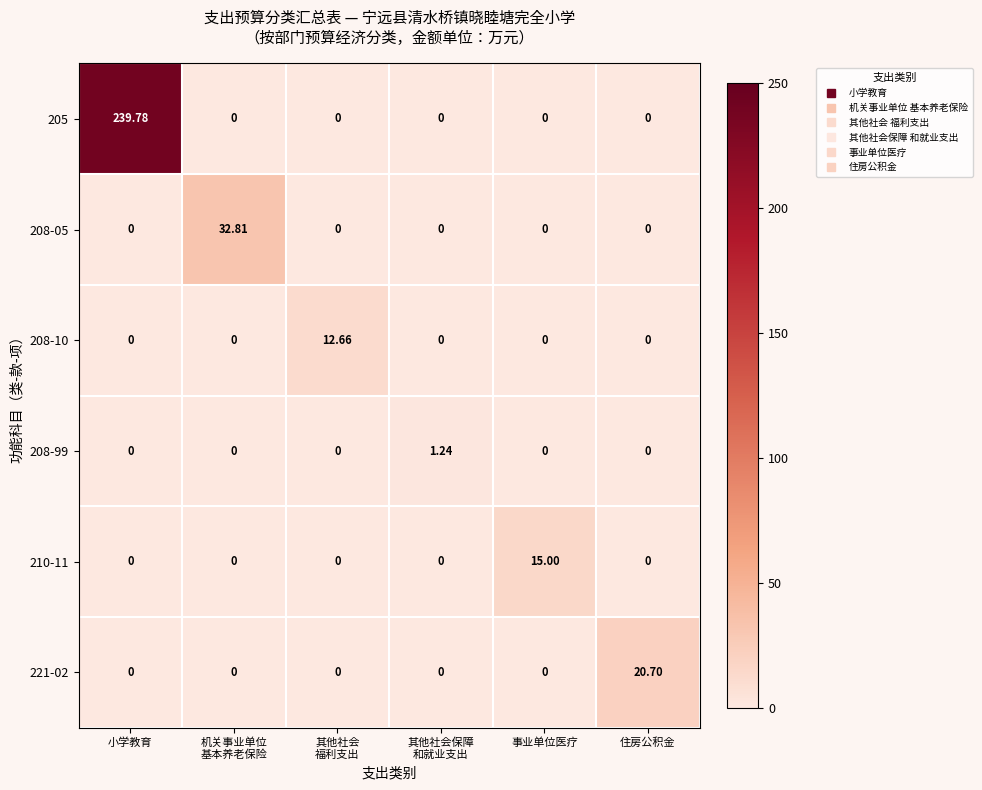

Which series has the widest spread of values?

205